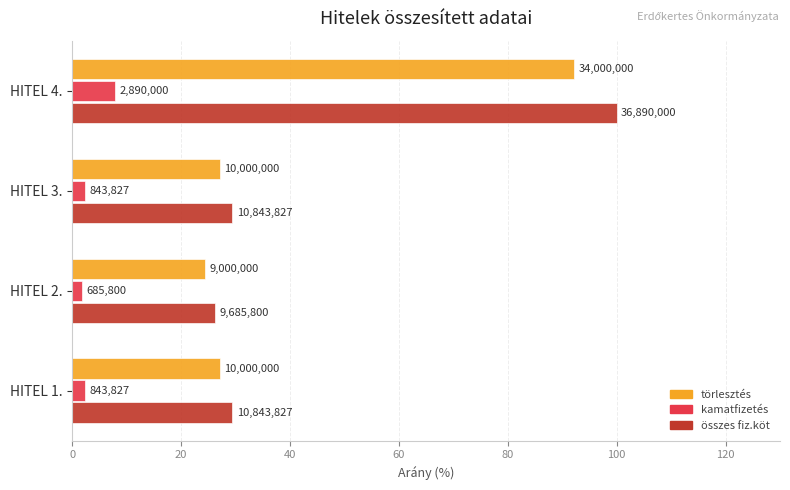

What are all the series names shown in the legend?

törlesztés, kamatfizetés, összes fiz.köt